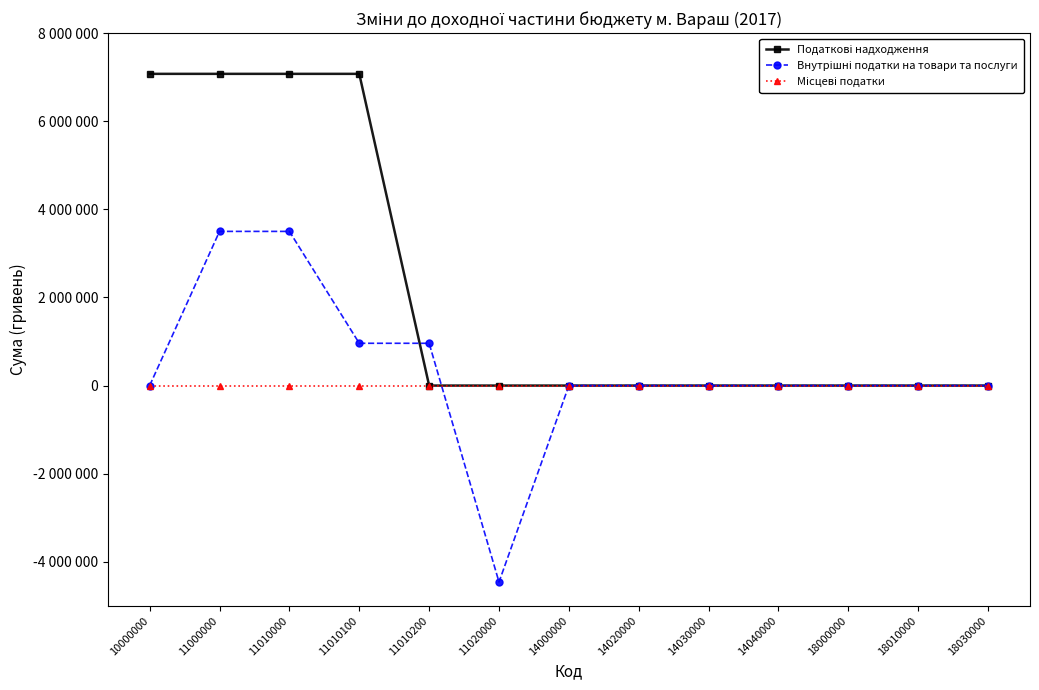

Does the chart have visible grid lines?

No